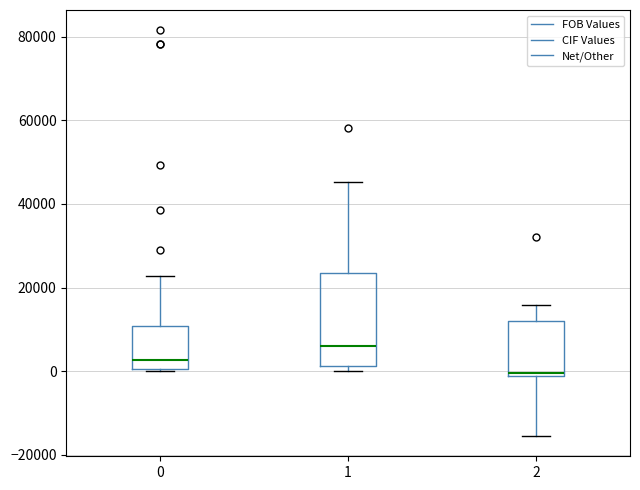

Comparing the boxes themselves (not the whiskers), which one is the tallest?

1